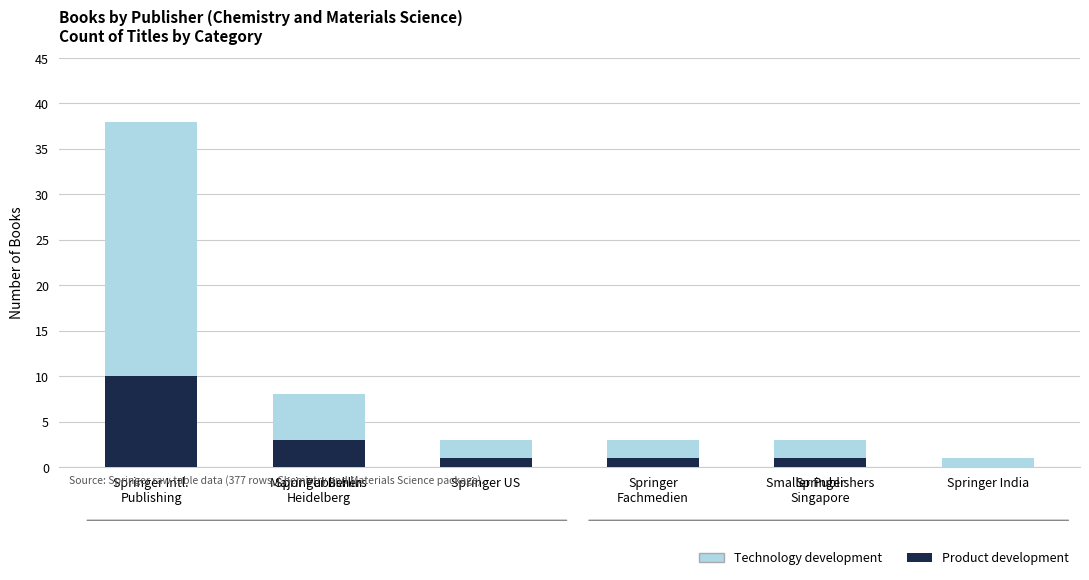

What is the maximum value for Product development?

10